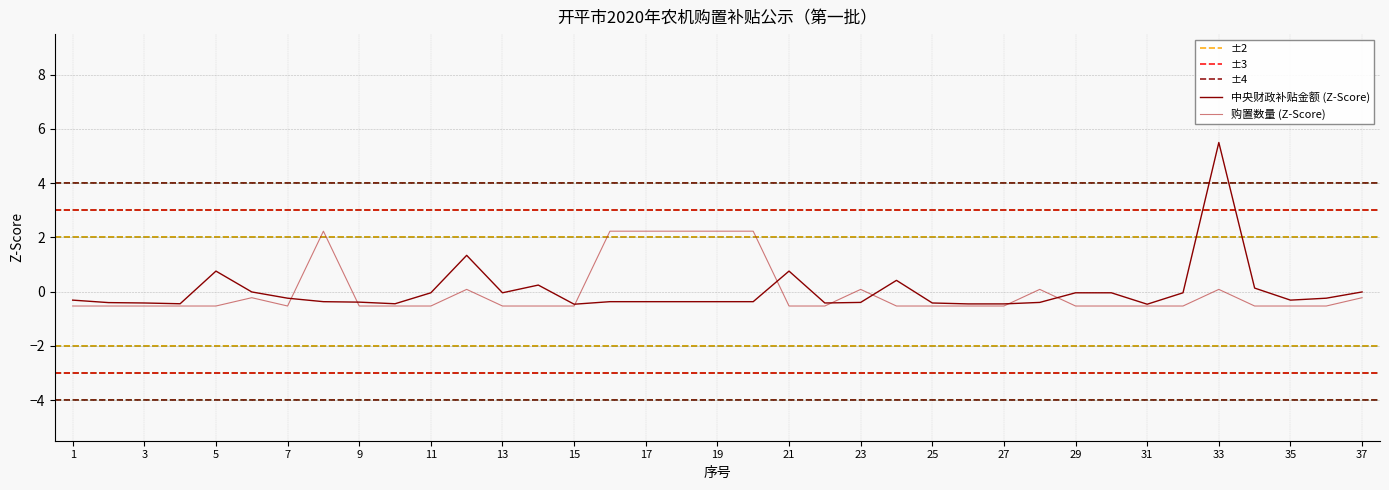

List the labels in order of 购置数量 value, smallest first.

1, 2, 3, 4, 5, 7, 9, 10, 11, 13, 14, 15, 21, 22, 24, 25, 26, 27, 29, 30, 31, 32, 34, 35, 36, 6, 37, 12, 23, 28, 33, 8, 16, 17, 18, 19, 20